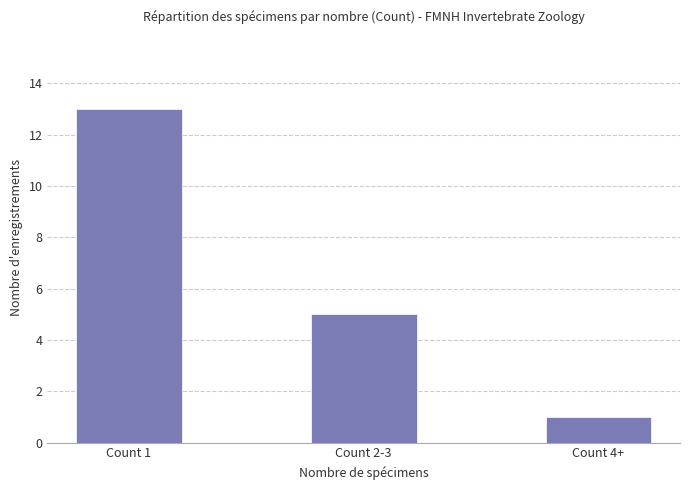

The value at Count 2-3 is 5. True or false?

True